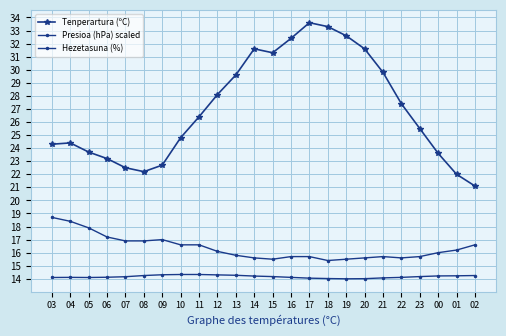

How many lines are shown in the chart?

3